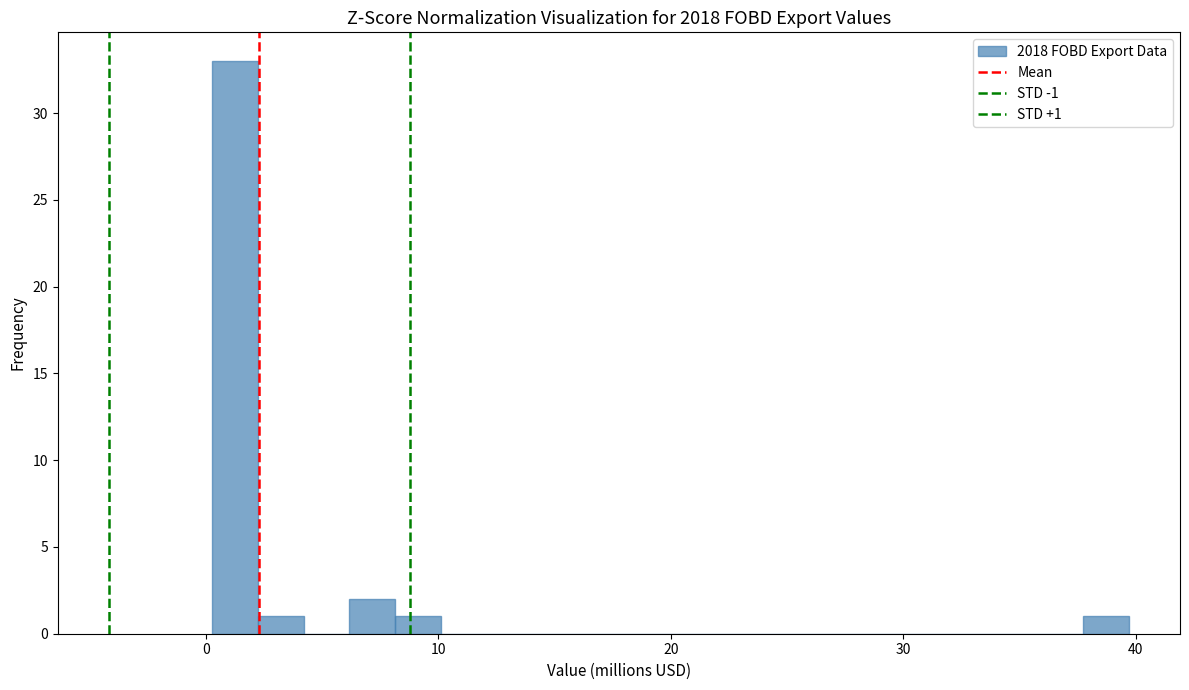

Around what value on the x-axis is the tallest bar? Give the approximate position of its centre, as read against the axis.

1